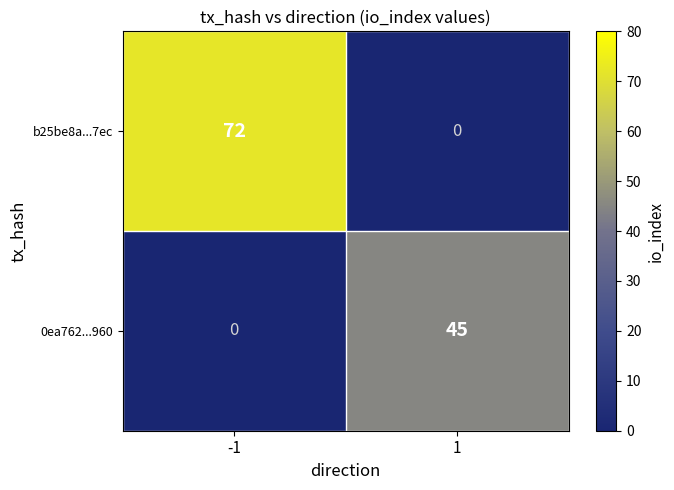

Reading right to left, transcribe all the data shown in this chart.

b25be8a...7ec: 1=0	-1=72
0ea762...960: 1=45	-1=0